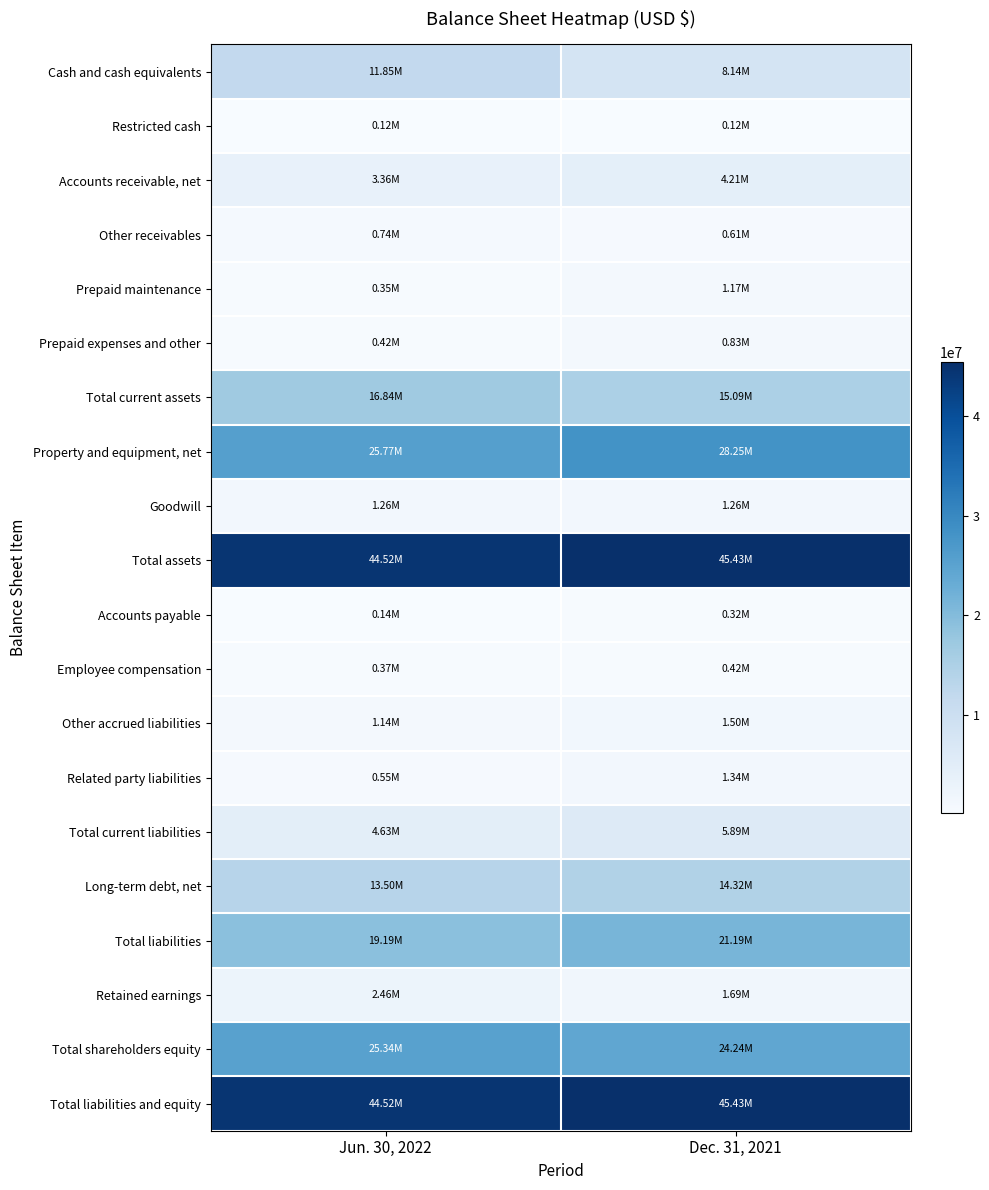

Count the number of categories in the chart.

2